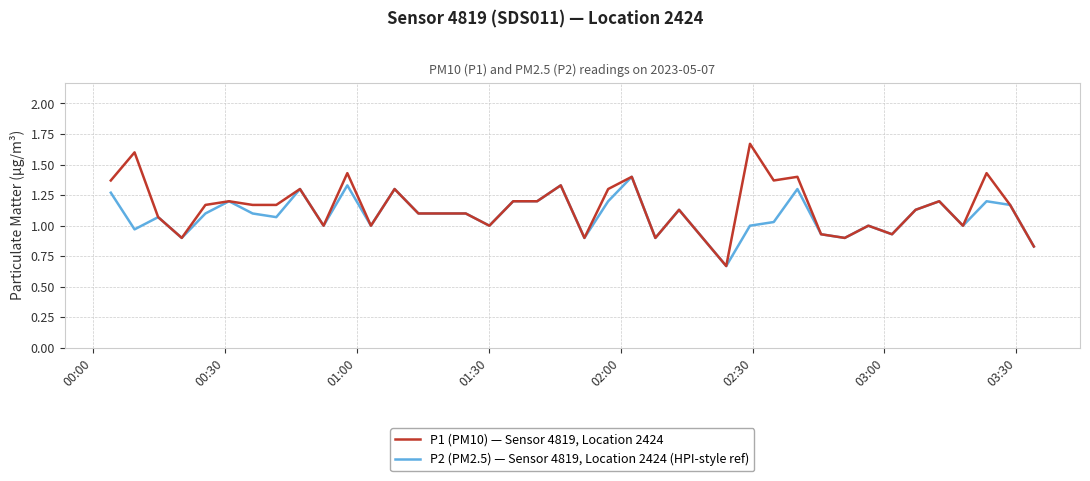

List the series in order of their peak value, lowest first.

P2 (PM2.5) — Sensor 4819, Location 2424 (HPI-style ref), P1 (PM10) — Sensor 4819, Location 2424